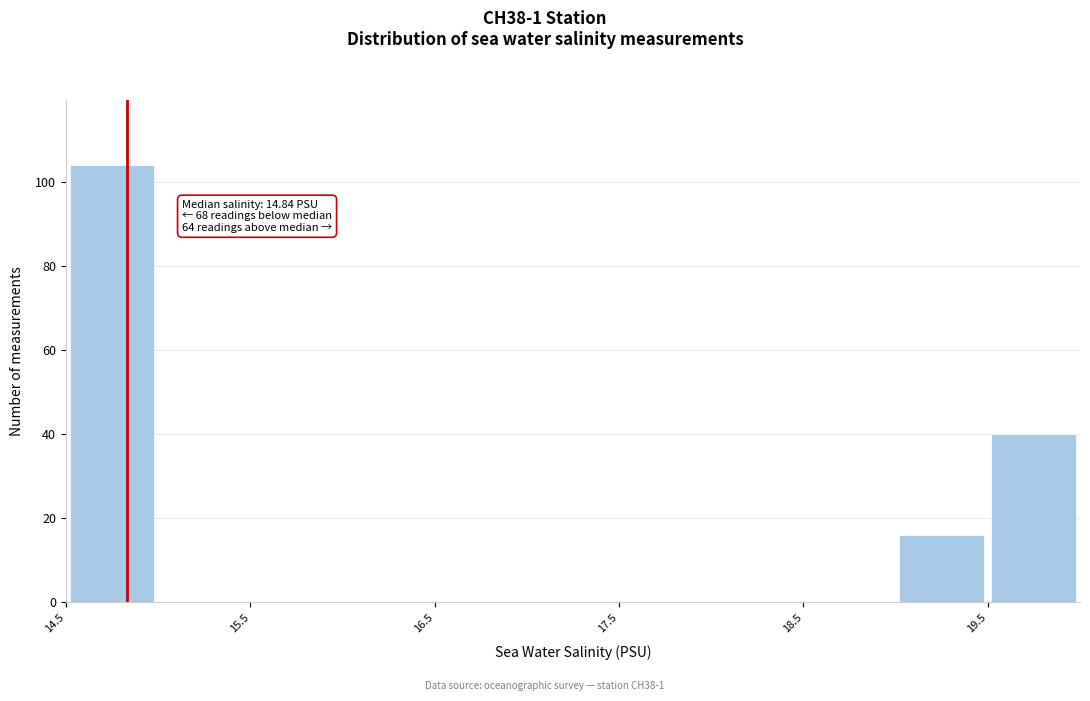

Over which range of the x-axis is the bar tallest?

14.51 to 15.01